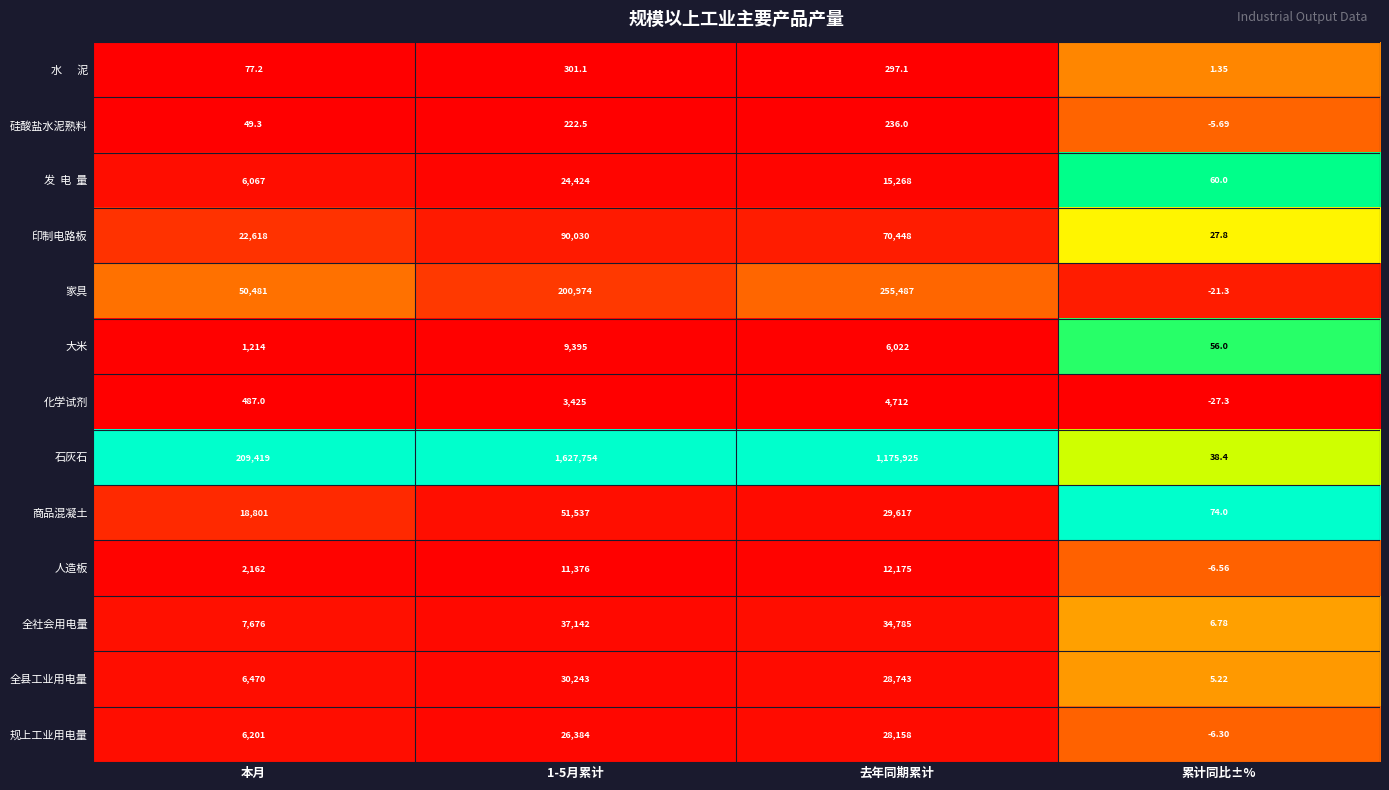

Which series has the largest total across all categories?

石灰石